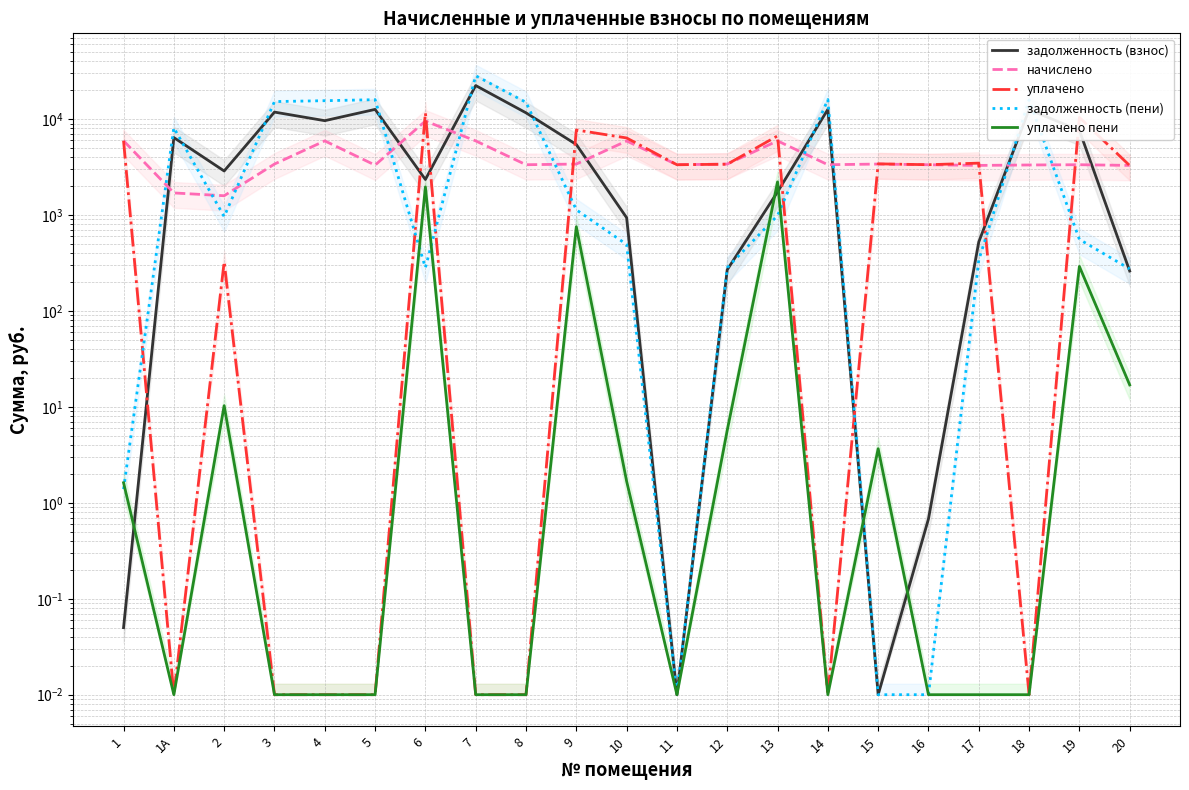

How many lines are shown in the chart?

5